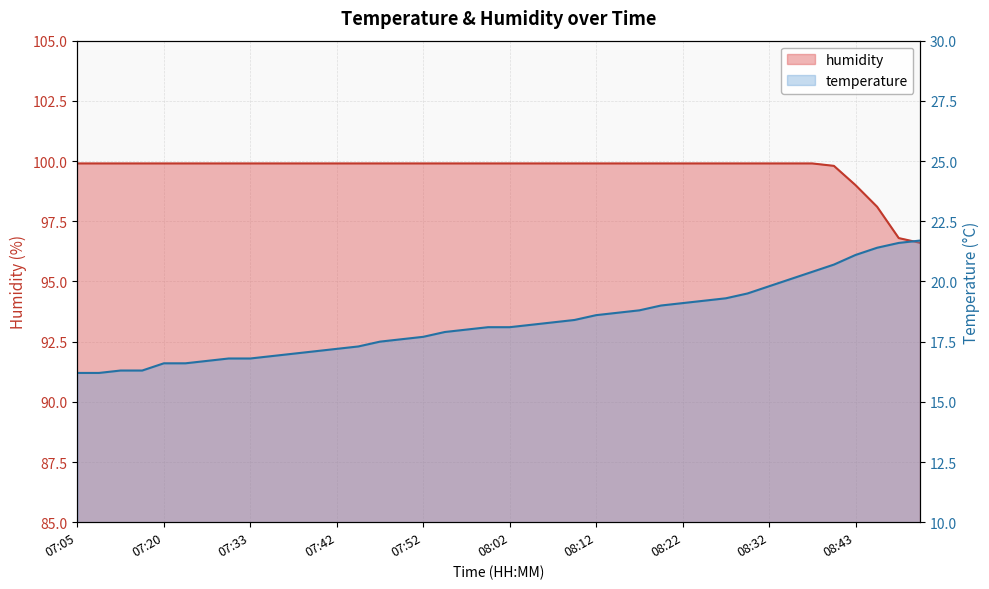

The temperature series shows 27.8 at 07:33. True or false?

False